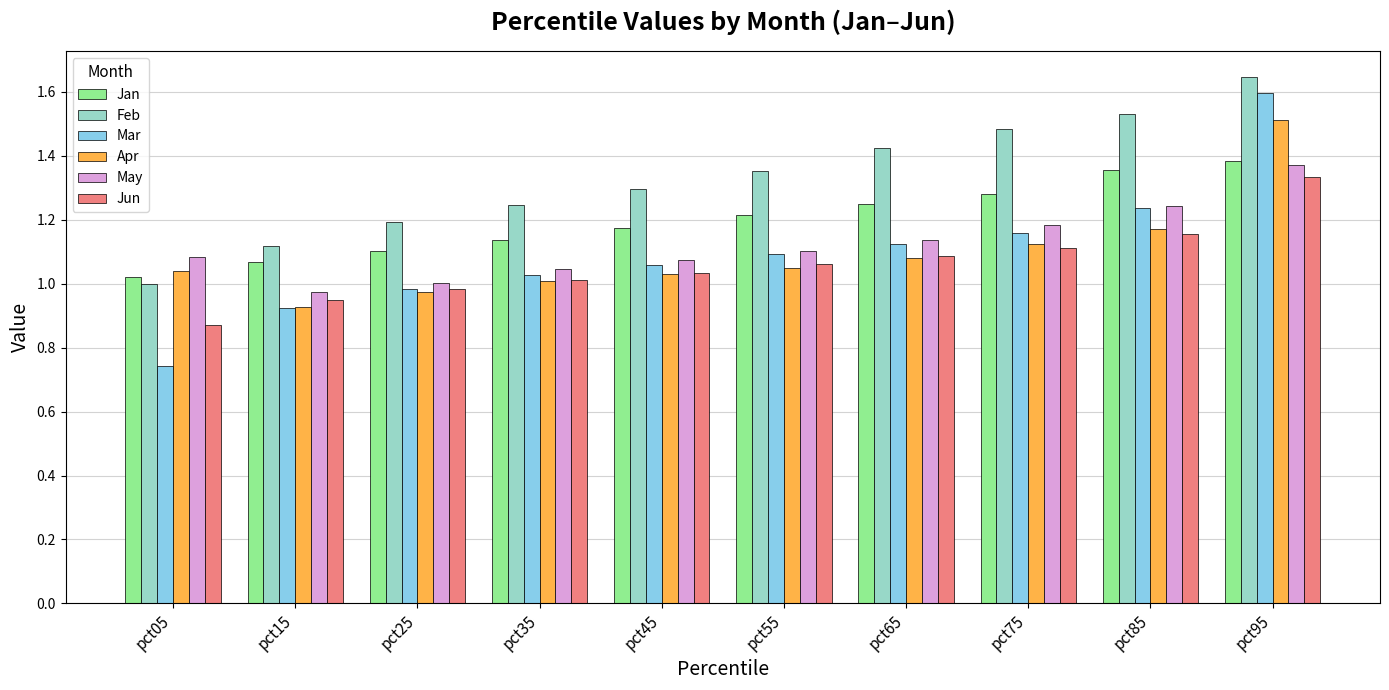

The Apr series shows 0.6 at pct75. True or false?

False